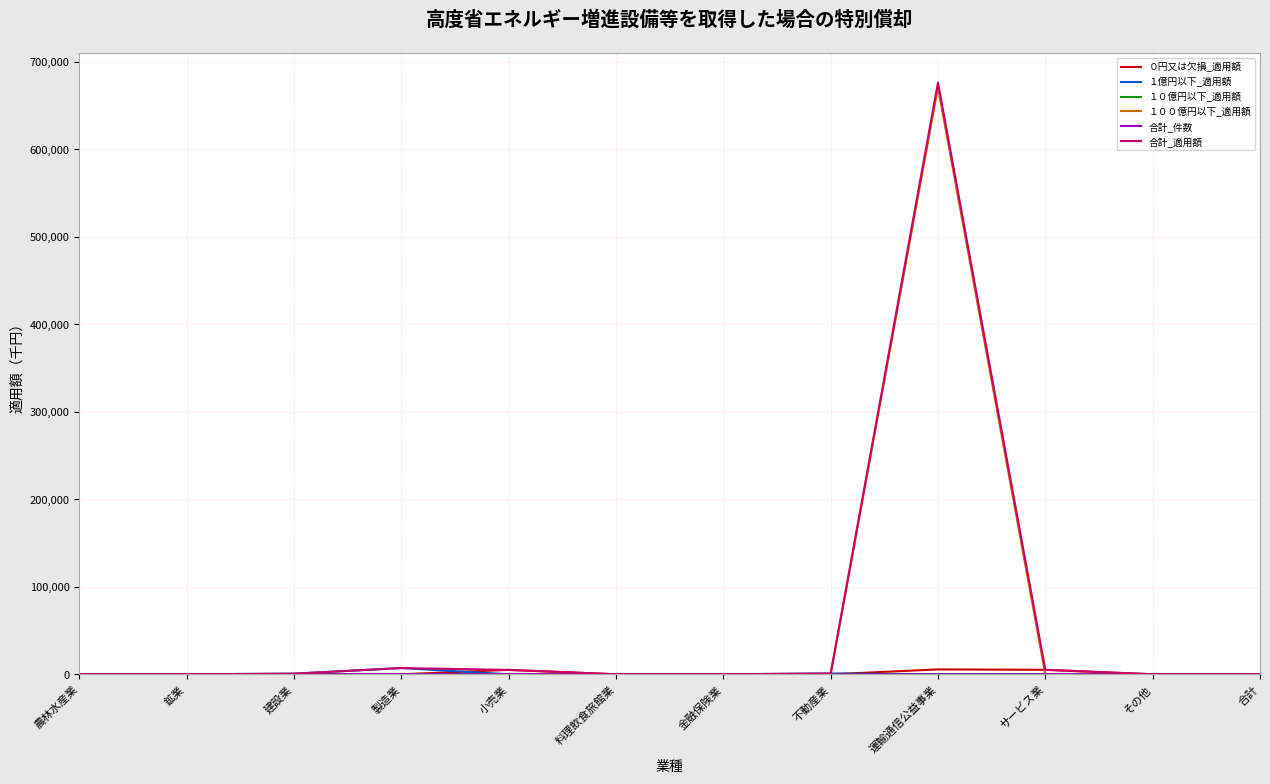

The value of 合計_適用額 at 料理飲食旅館業 is 0. True or false?

True